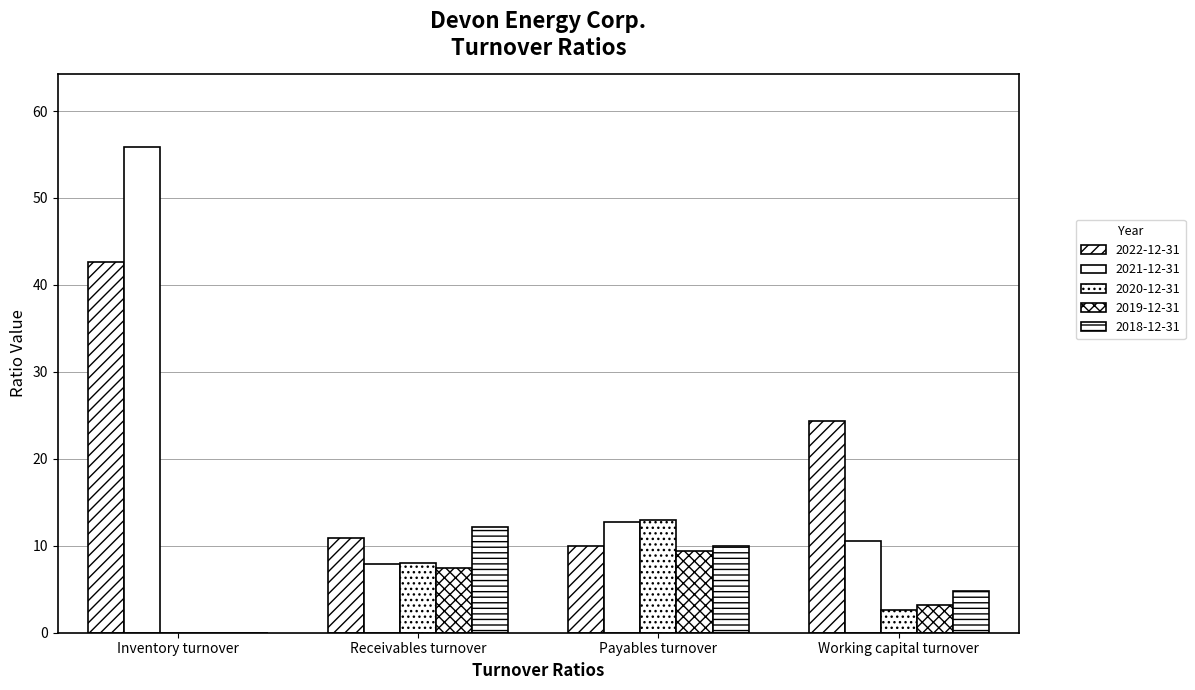

Reading left to right, what are all the values shown in this chart?

2022-12-31: 42.7	10.8	10.0	24.4
2021-12-31: 55.9	7.9	12.7	10.5
2020-12-31: 0.0	8.0	13.0	2.6
2019-12-31: 0.0	7.5	9.4	3.2
2018-12-31: 0.0	12.1	9.9	4.8